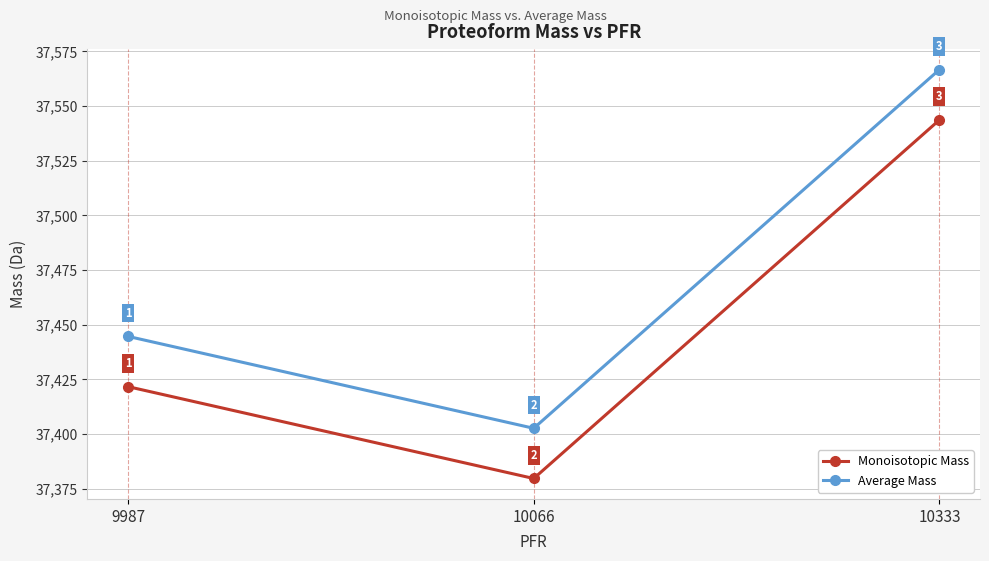

Where is Average Mass nearest to the value 37484?

9987